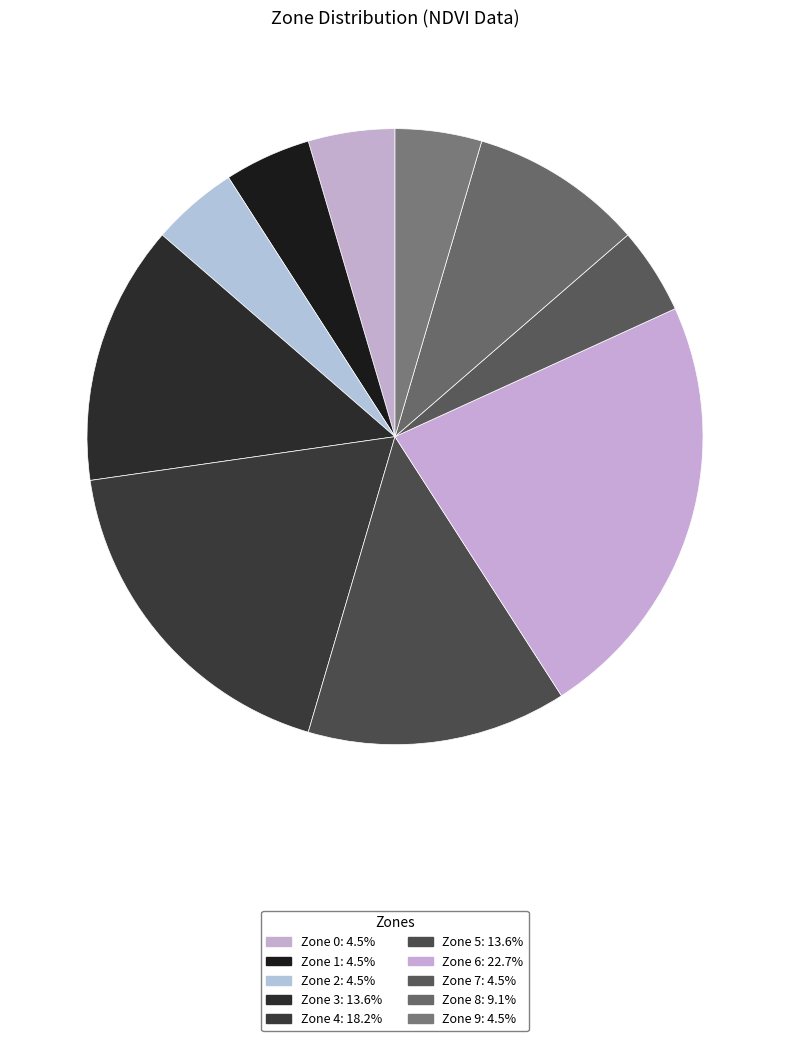

How many slices are in this pie chart?

10